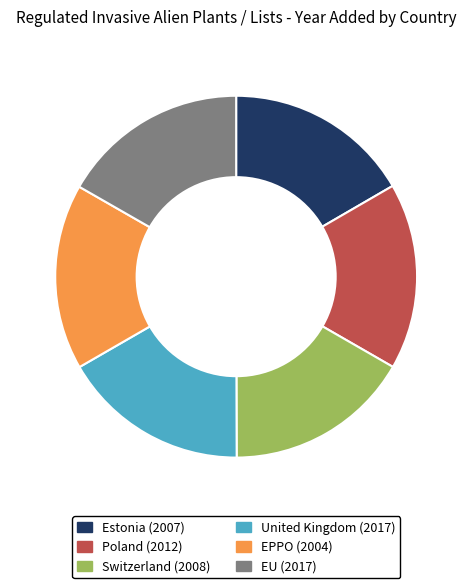

Does Switzerland represent more than half of the total?

No